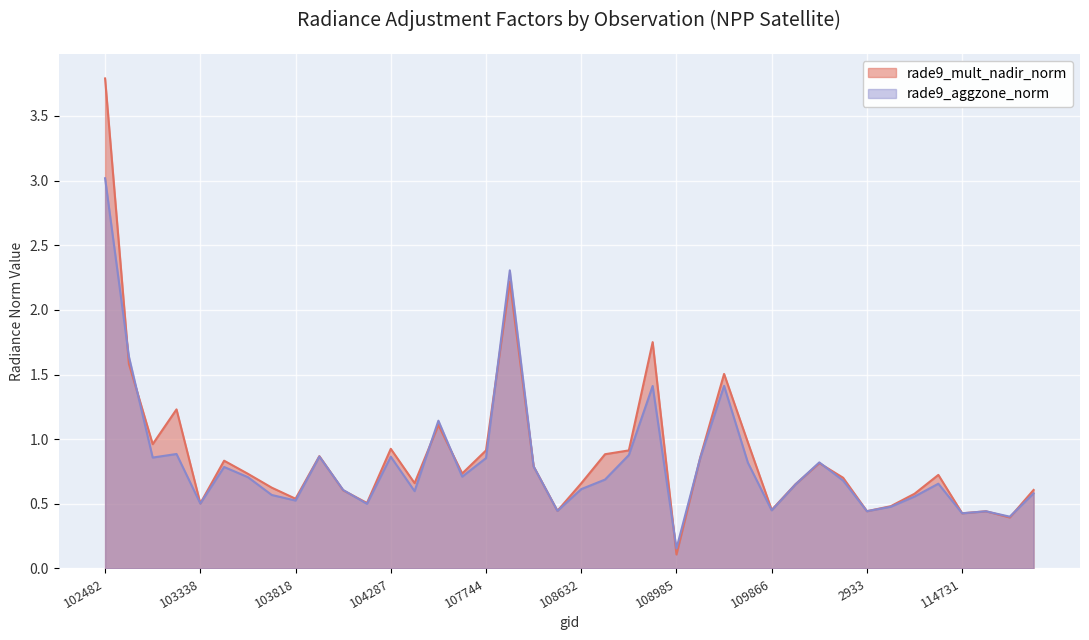

Reading left to right, list all the values displayed in this chart.

rade9_mult_nadir_norm: 102482=3.8	539=1.6	102972=1.0	102980=1.2	103338=0.5	103574=0.8	103694=0.7	103702=0.6	103818=0.5	103936=0.9	104054=0.6	104170=0.5	104287=0.9	104414=0.7	104530=1.1	107573=0.7	107744=0.9	108103=2.2	108281=0.8	108455=0.4	108632=0.7	108645=0.9	108802=0.9	108816=1.8	108985=0.1	109157=0.9	109679=1.5	109691=1.0	109866=0.5	2276=0.7	110213=0.8	110385=0.7	2933=0.4	114267=0.5	114382=0.6	114496=0.7	114731=0.4	114845=0.4	114958=0.4	115096=0.6
rade9_aggzone_norm: 102482=3.0	539=1.6	102972=0.9	102980=0.9	103338=0.5	103574=0.8	103694=0.7	103702=0.6	103818=0.5	103936=0.9	104054=0.6	104170=0.5	104287=0.9	104414=0.6	104530=1.1	107573=0.7	107744=0.9	108103=2.3	108281=0.8	108455=0.4	108632=0.6	108645=0.7	108802=0.9	108816=1.4	108985=0.2	109157=0.9	109679=1.4	109691=0.8	109866=0.4	2276=0.7	110213=0.8	110385=0.7	2933=0.4	114267=0.5	114382=0.6	114496=0.7	114731=0.4	114845=0.4	114958=0.4	115096=0.6